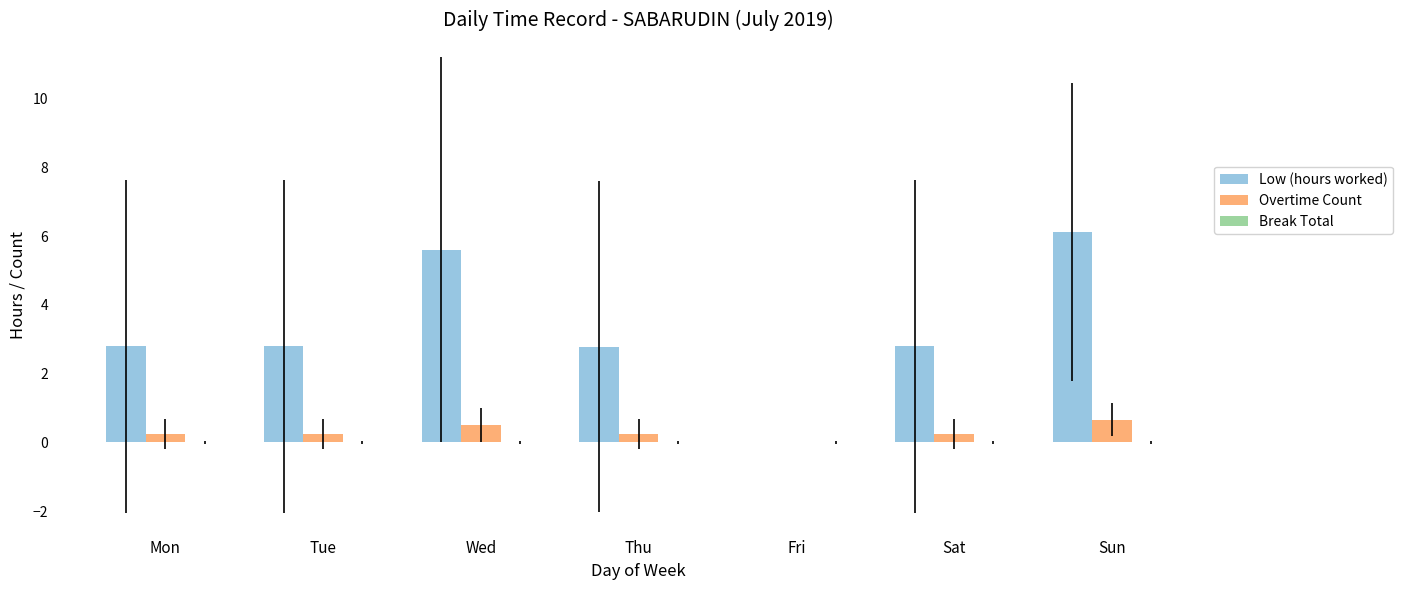

At which category is the sum across all series the highest?

Sun